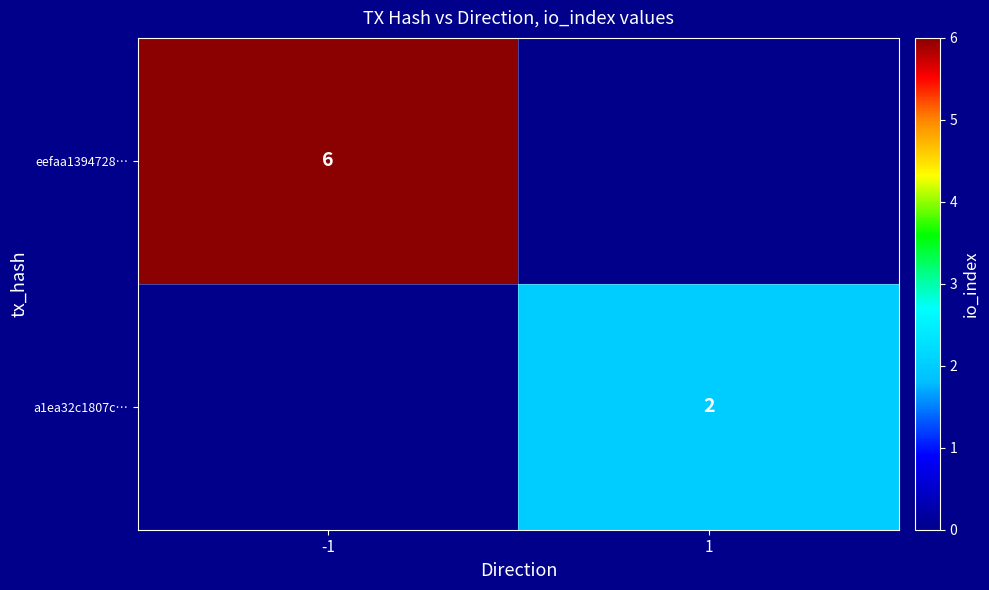

The value of a1ea32c1807c… at 1 is 2. True or false?

True